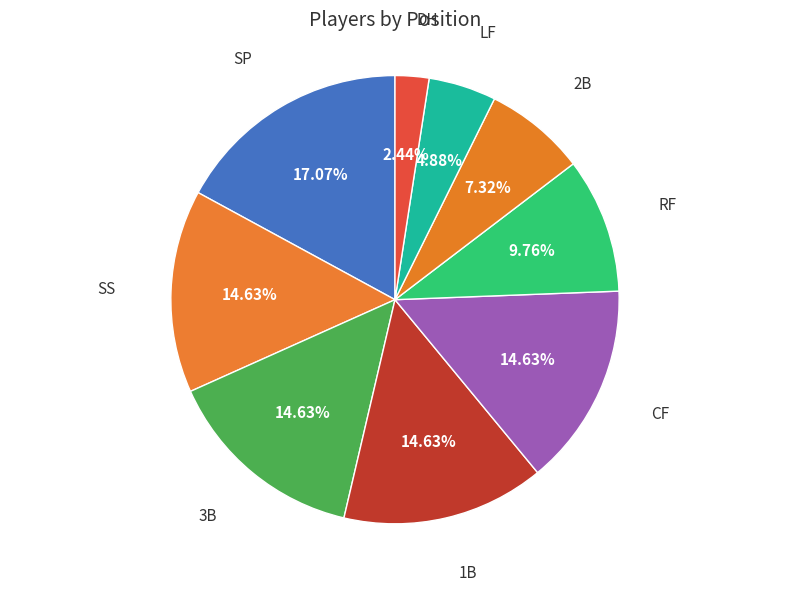

Does 2B account for over 50% of the chart?

No